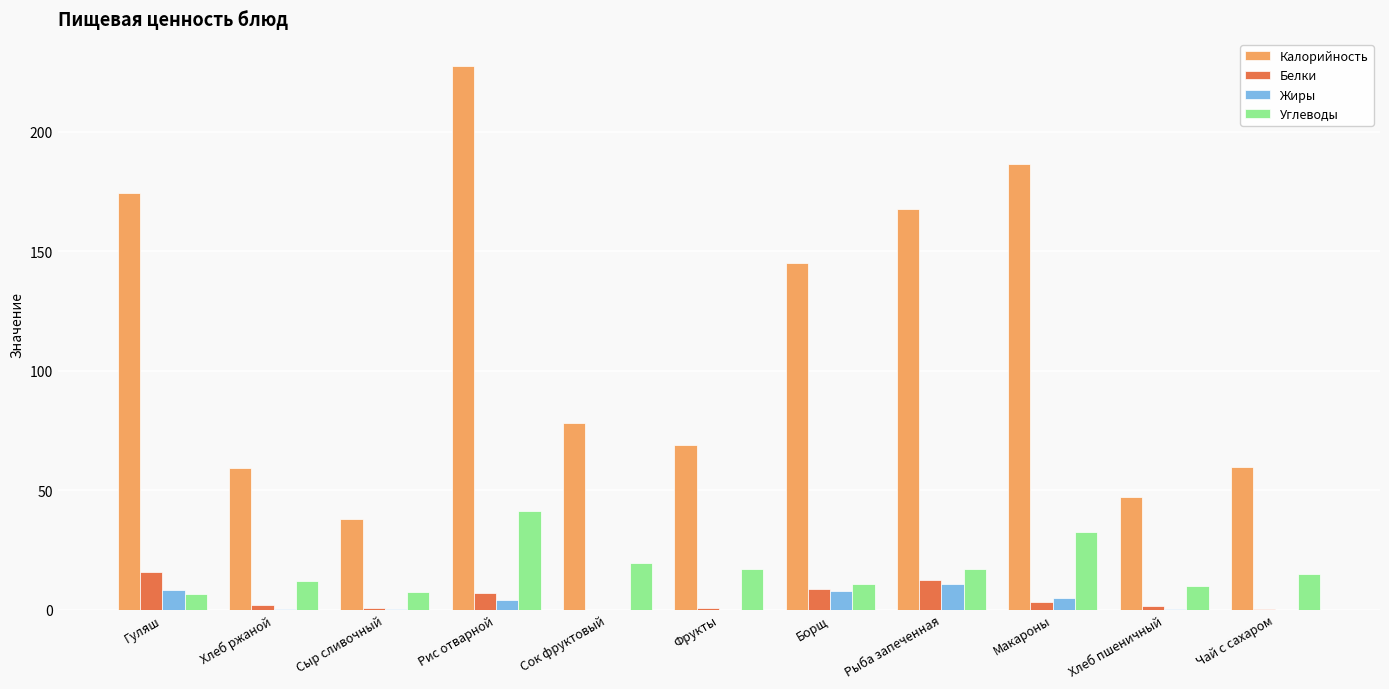

Is the value of Углеводы at Борщ greater than the value of Белки at Хлеб ржаной?

Yes